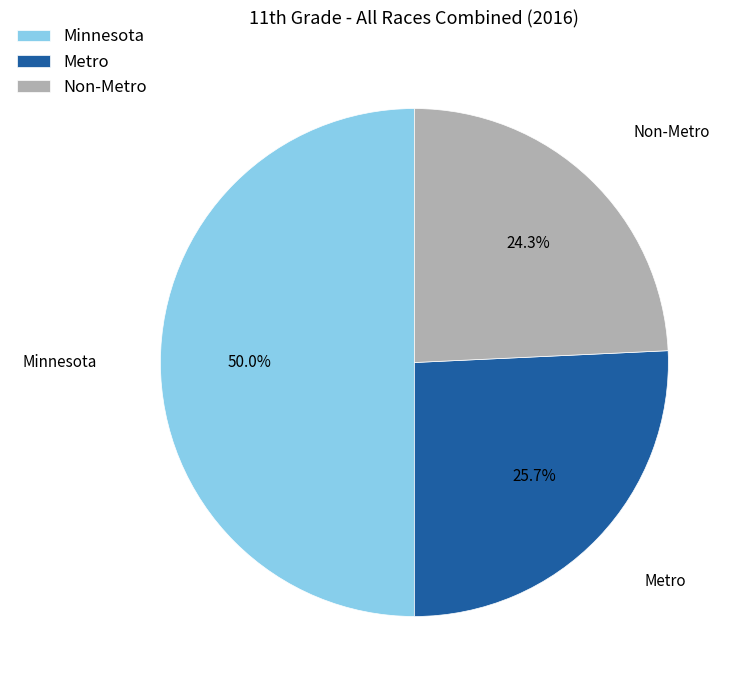

Rank the categories by value from lowest to highest.

Non-Metro, Metro, Minnesota